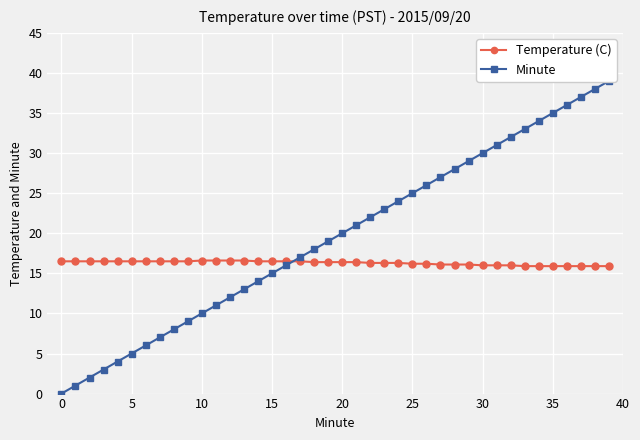

Rank the series at 21 from highest to lowest value.

Minute, Temperature (C)